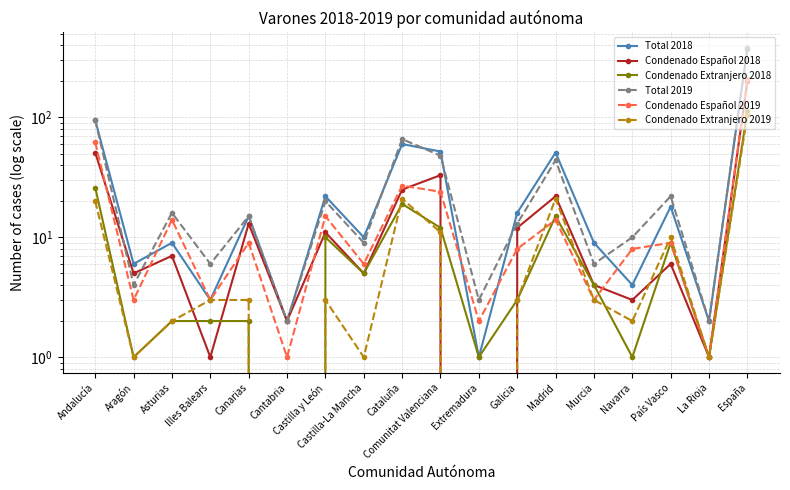

Rank the series by their maximum value, from highest to lowest.

Total 2019, Total 2018, Condenado Español 2019, Condenado Español 2018, Condenado Extranjero 2018, Condenado Extranjero 2019